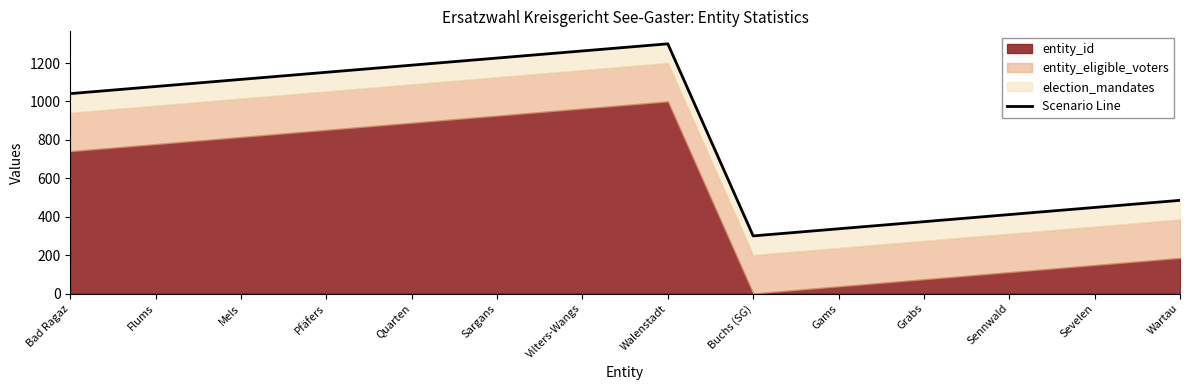

Which has a higher value, Walenstadt or Bad Ragaz?

Walenstadt